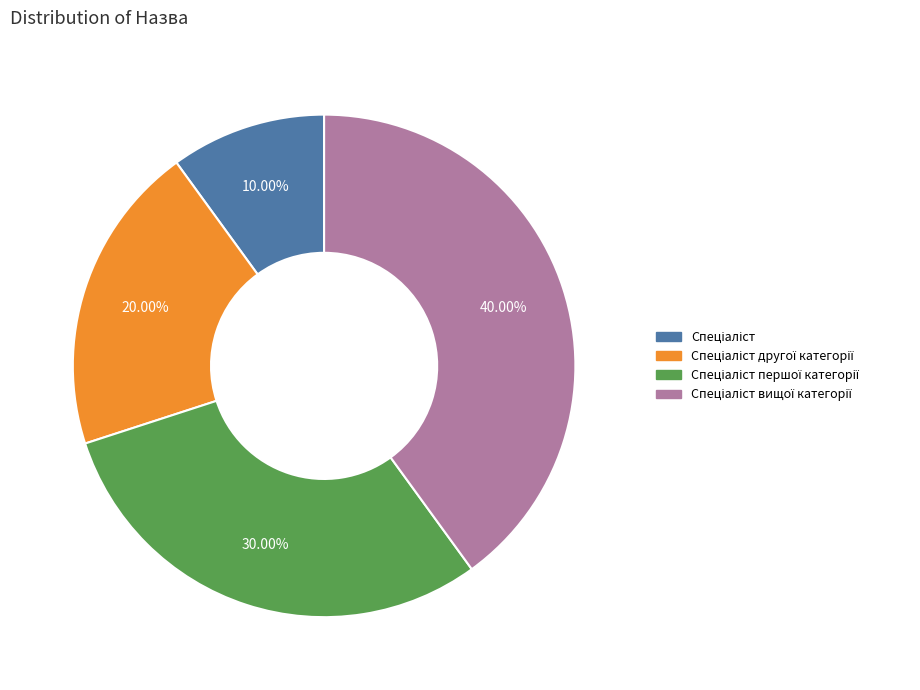

Is there any slice that represents more than half of the pie?

No